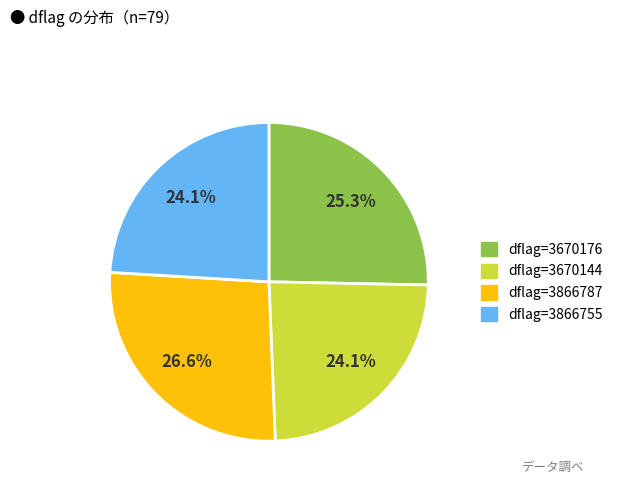

Is there any slice that represents more than half of the pie?

No